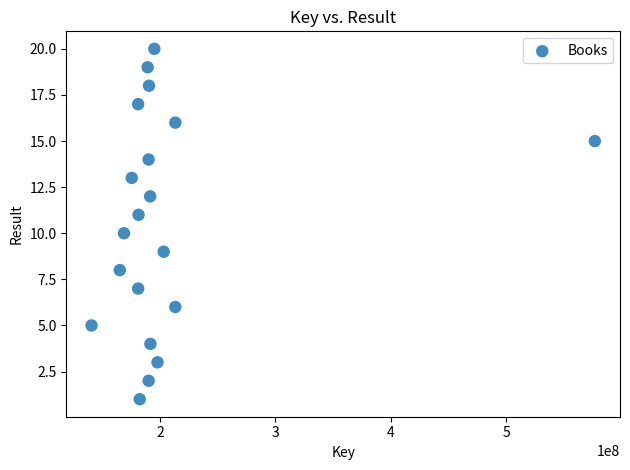

What is the range of Y values (max minus min)?

19